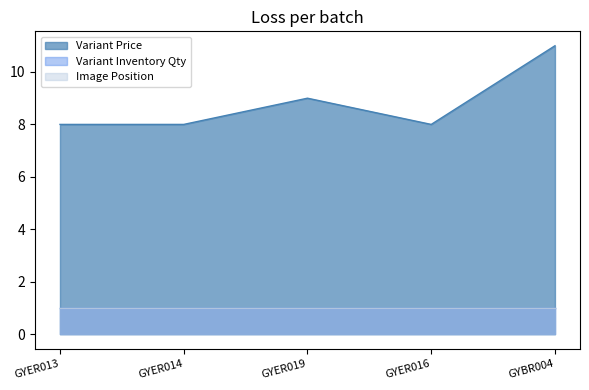

What is the label of the 4th point from the right?

GYER014